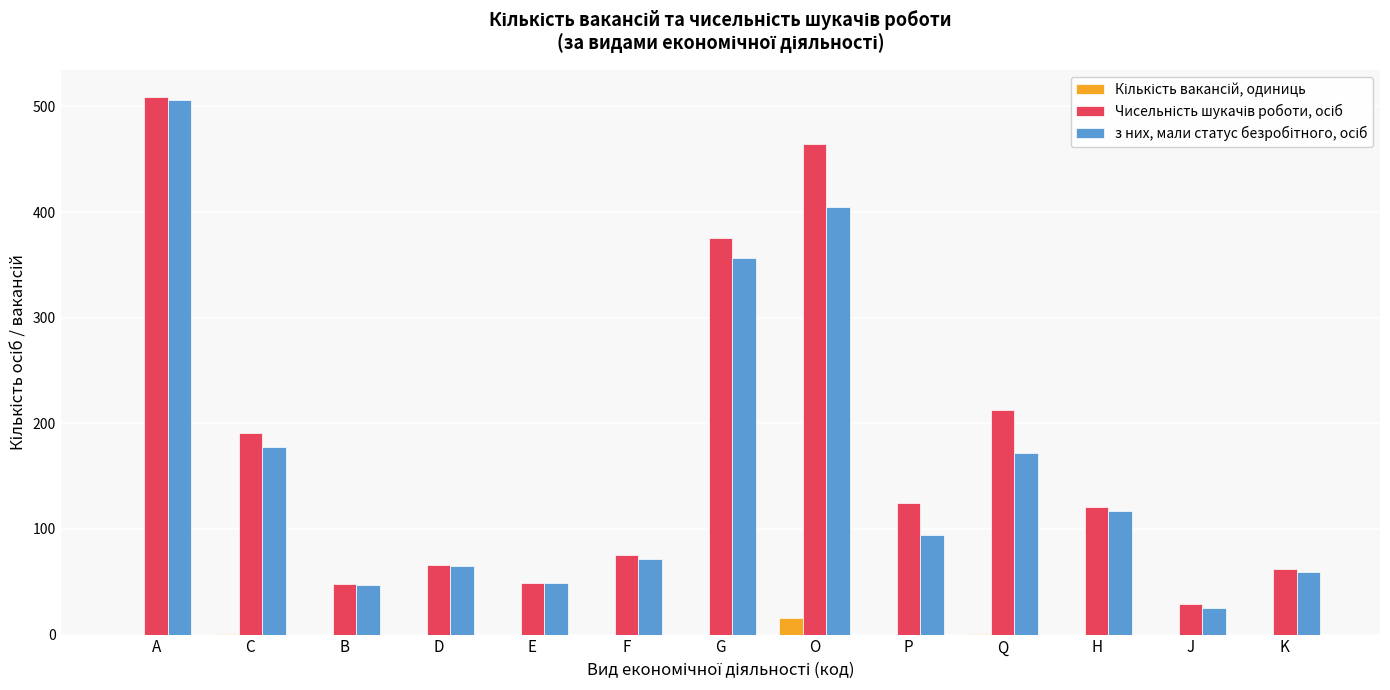

What is the maximum value shown in the chart?

509